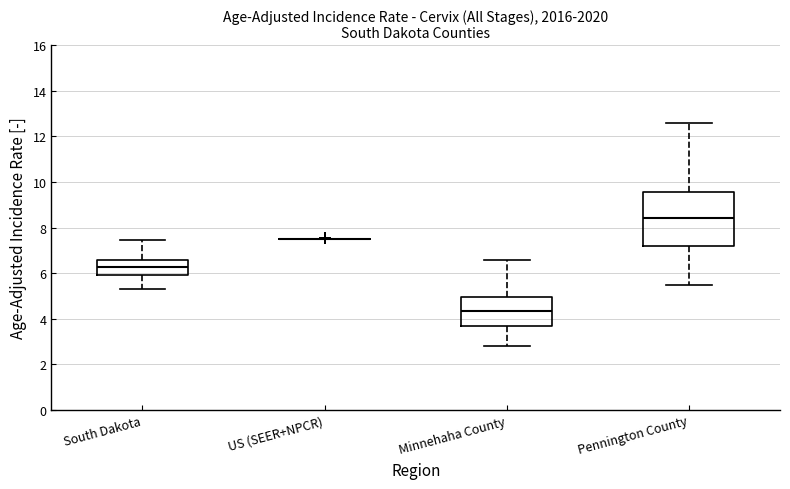

Reading left to right, transcribe this box plot: for each box, give where its median line is, the range the box spans, and where its two whiskers end, as read against the y-axis. The values are not printed on the chart, so give them approximately, as read against the axis.

South Dakota: median 6.2, box 6.0 to 6.6, whiskers 5.4 to 7.4
US (SEER+NPCR): box collapsed to a line at 7.6, whiskers 7.6 to 7.6
Minnehaha County: median 4.4, box 3.6 to 5.0, whiskers 2.8 to 6.6
Pennington County: median 8.4, box 7.2 to 9.6, whiskers 5.6 to 12.6